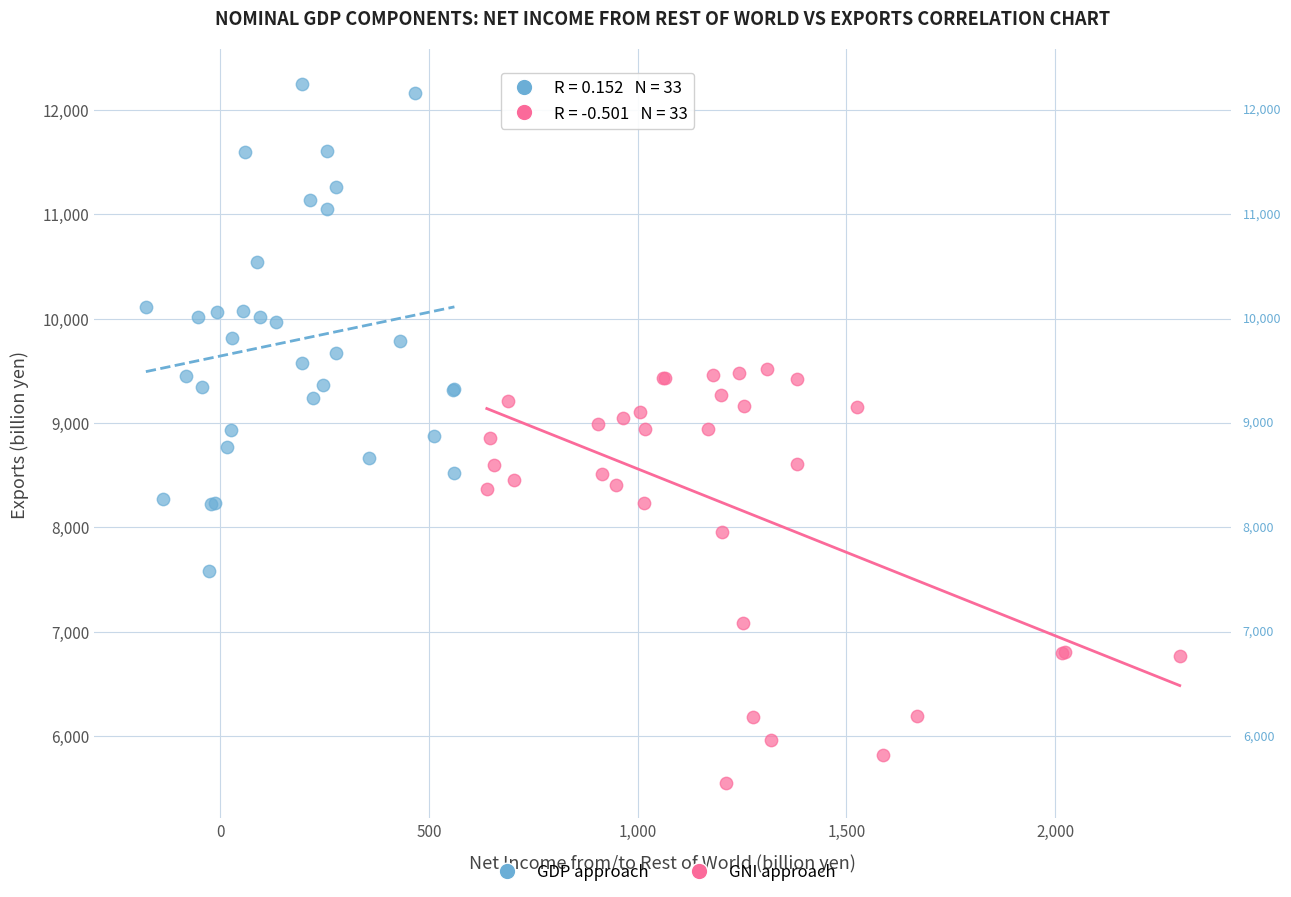

What are all the series names shown in the legend?

GDP approach, GNI approach